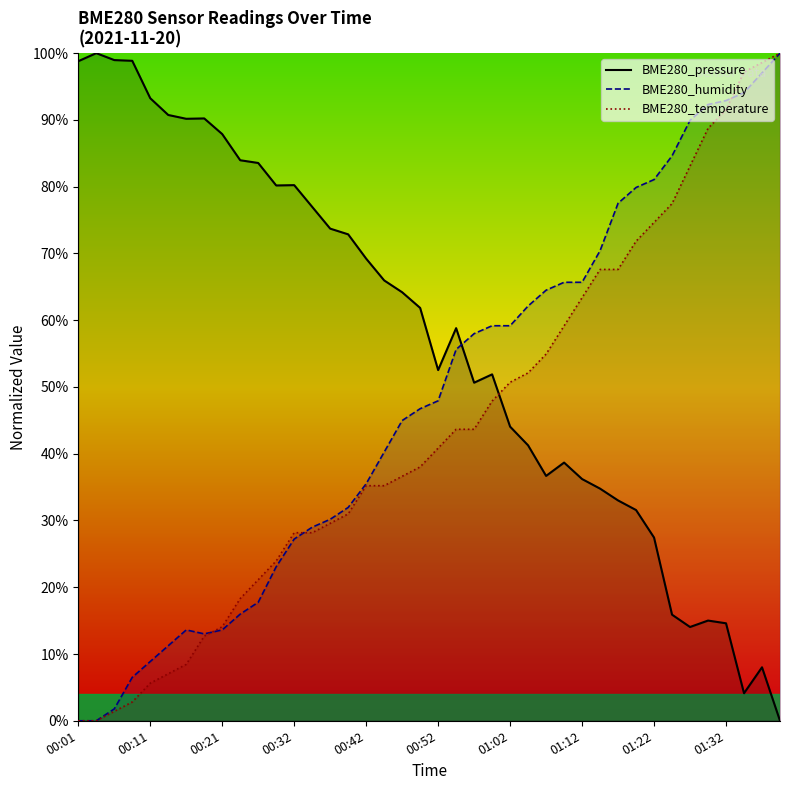

At which label does BME280_temperature first exceed 40?

00:52